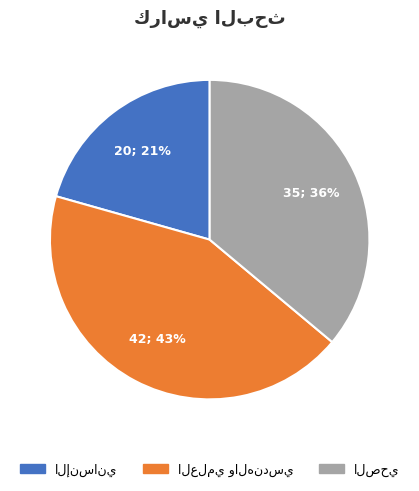

To the nearest percent, what is the average slice percentage?

33%